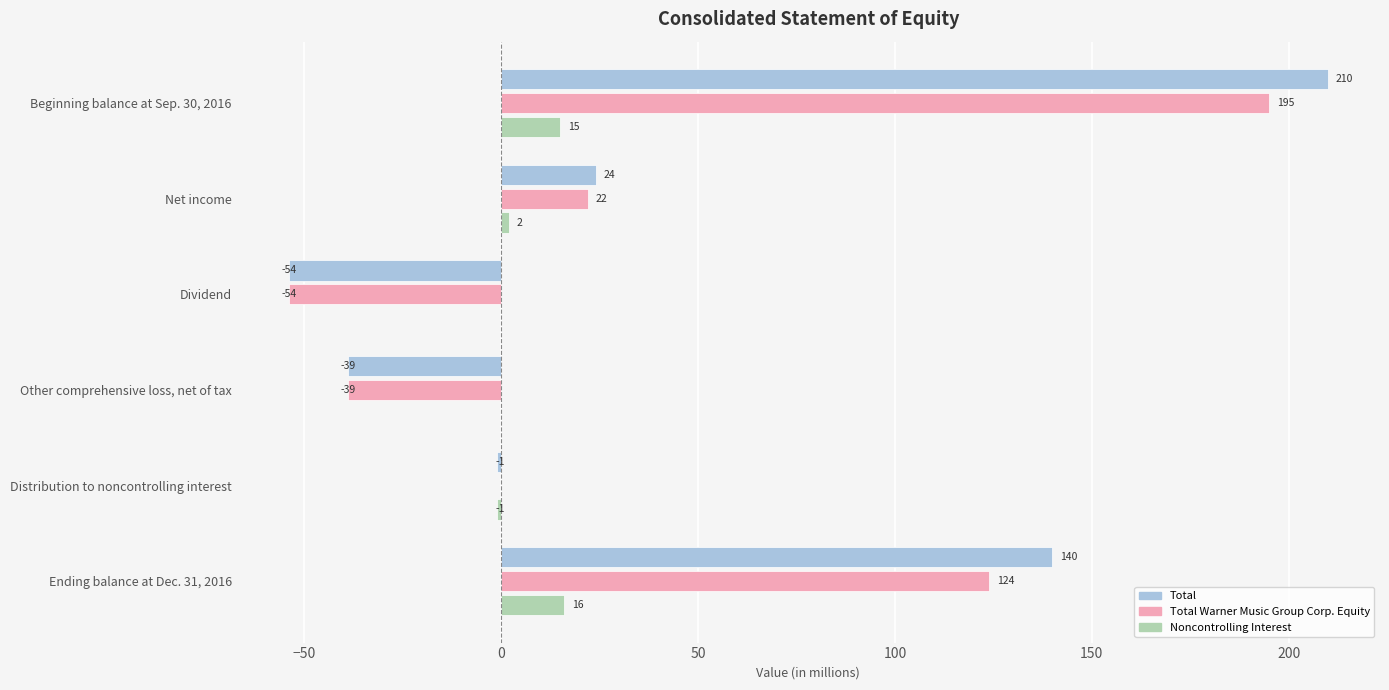

What is the sum of the Total values at Other comprehensive loss, net of tax and Distribution to noncontrolling interest?

-40